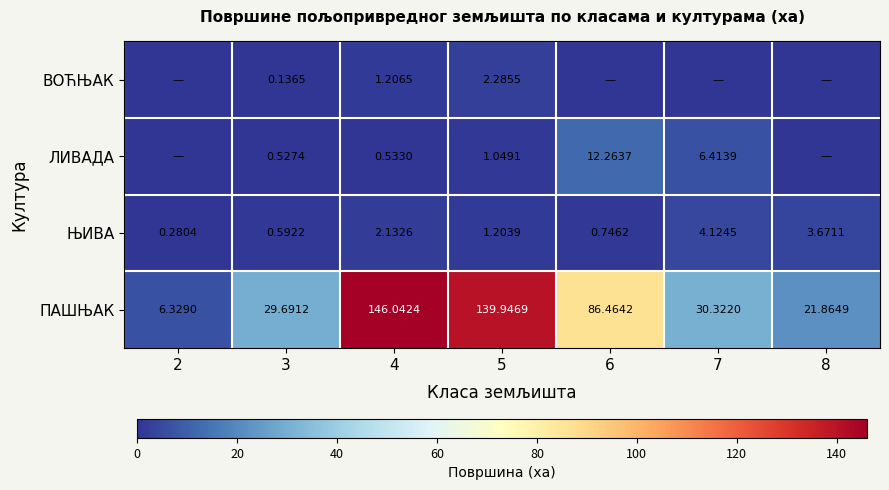

Between 4 and 7, which series saw the biggest shift?

ПАШЊАК